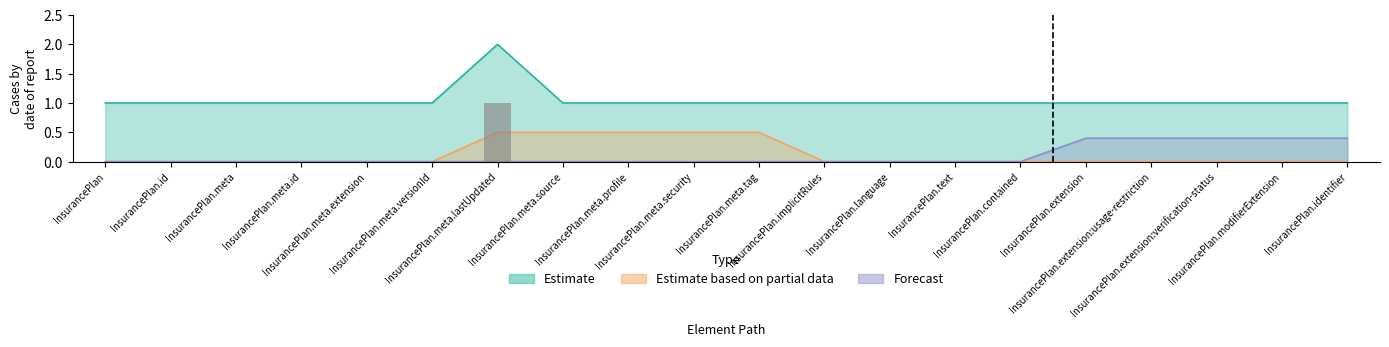

What is the label of the 7th bar from the right?

InsurancePlan.text